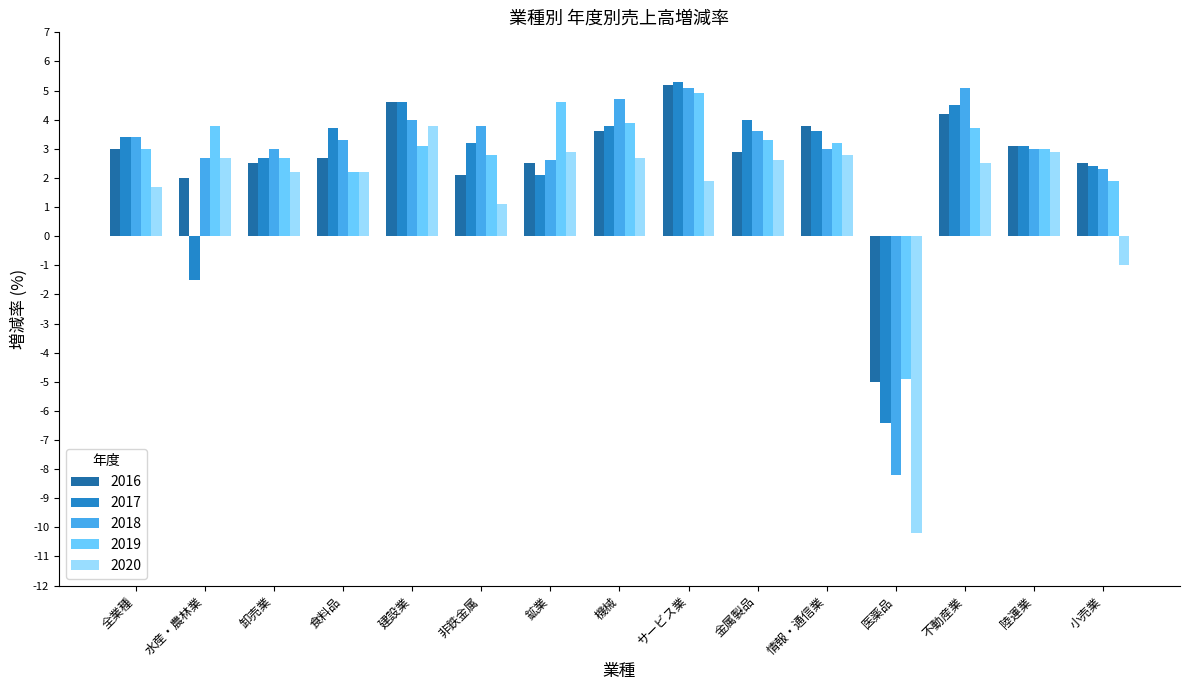

What is the maximum value for 2016?

5.2